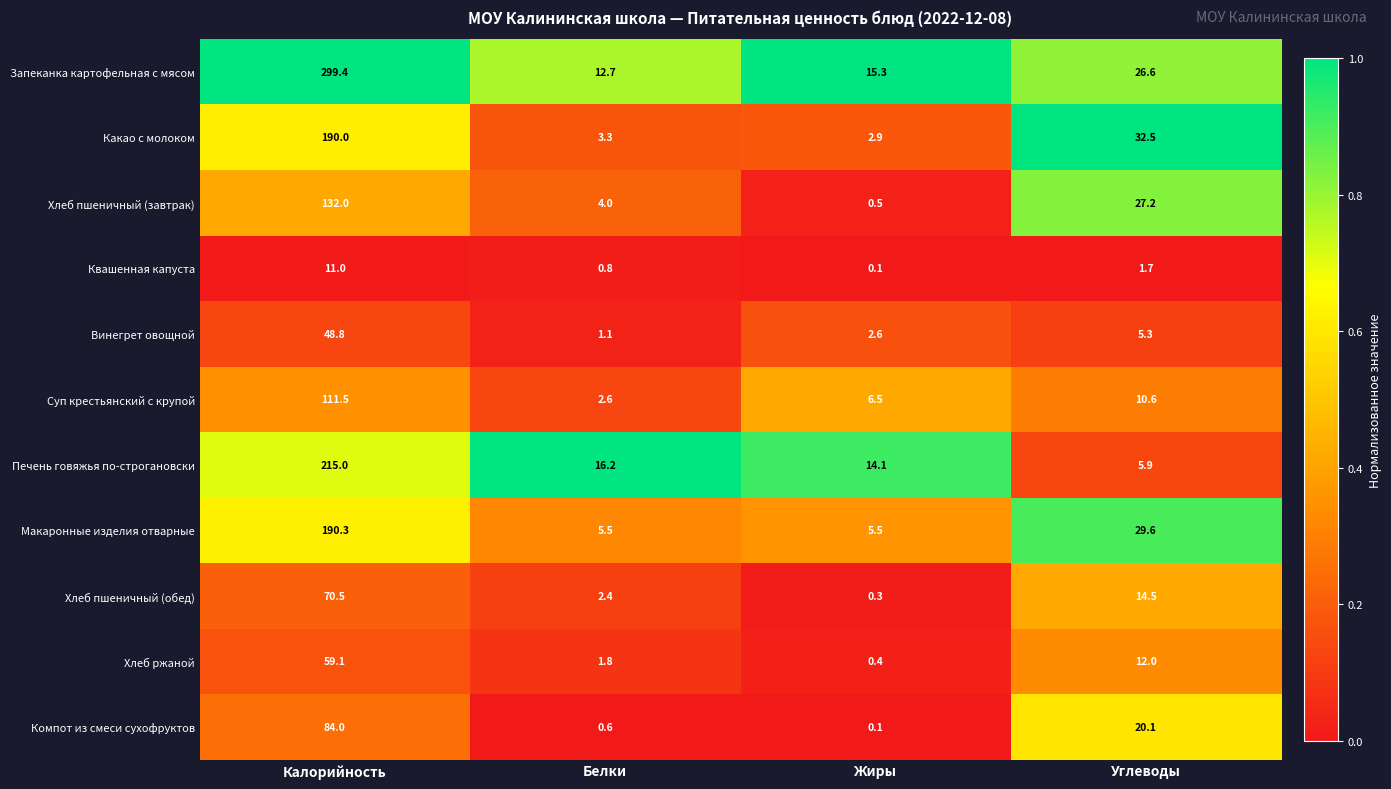

Which category has the lowest value across all series?

Жиры